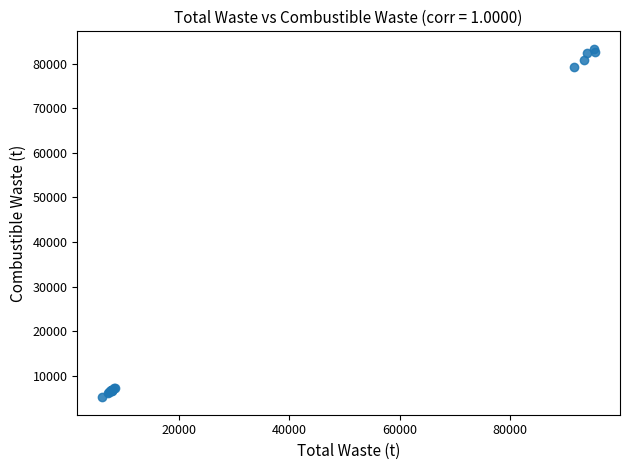

What Y value in the scatter plot is closest to 44271?

79253.8